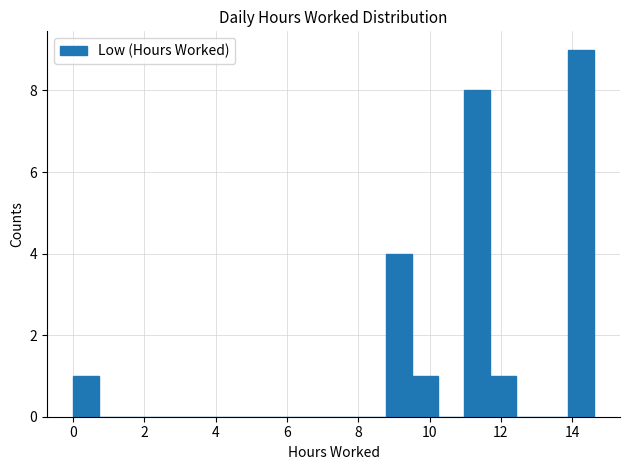

Around what value on the x-axis is the tallest bar? Give the approximate position of its centre, as read against the axis.

14.2